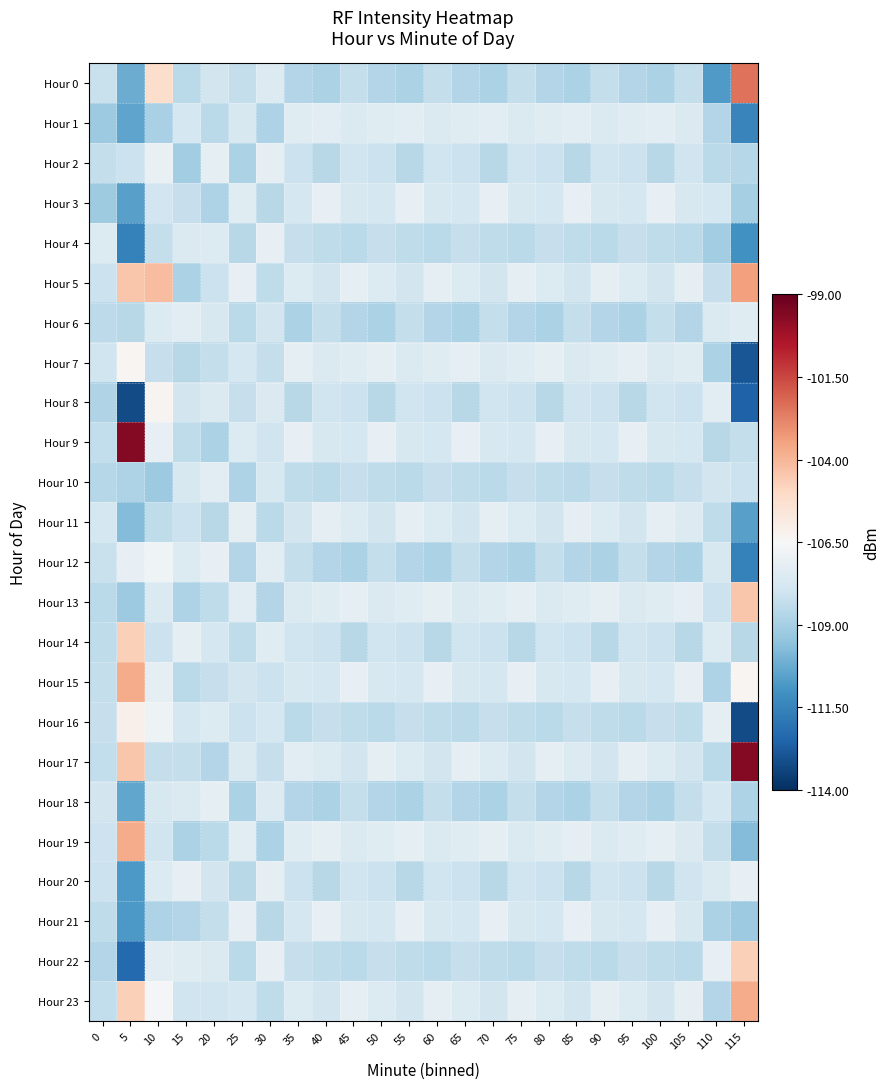

At how many categories does at least one series exceed -108?

24